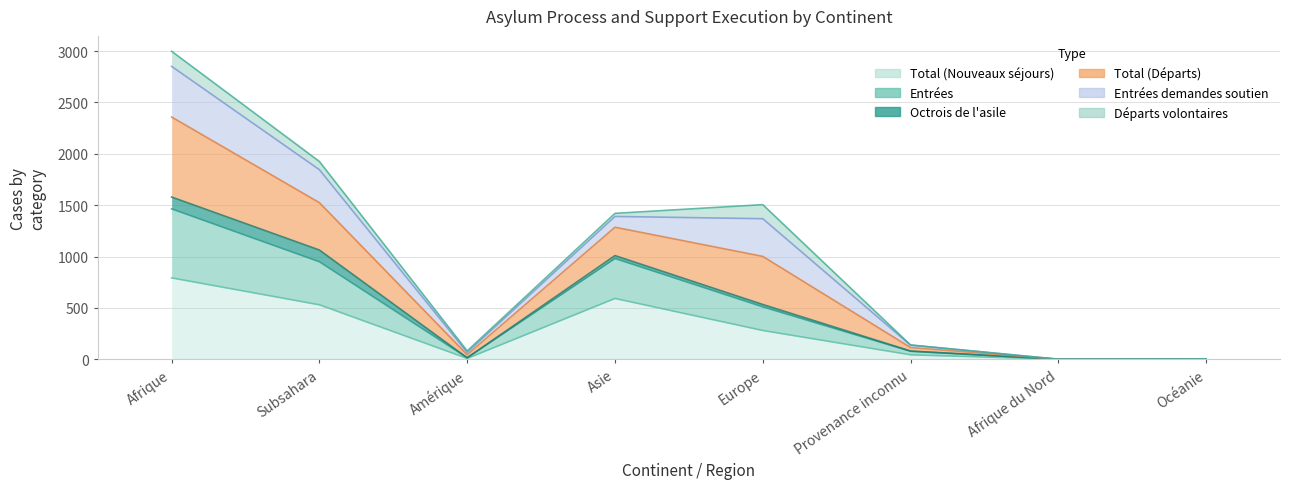

Which category has the highest value in the Total (Départs) series?

Afrique